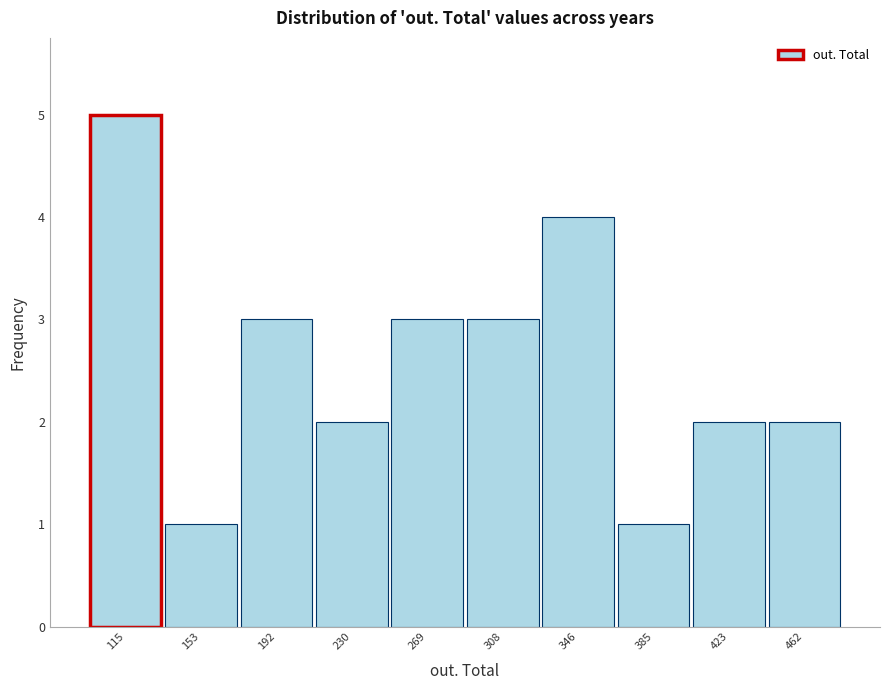

Reading left to right, extract all data points from this chart.

5	1	3	2	3	3	4	1	2	2